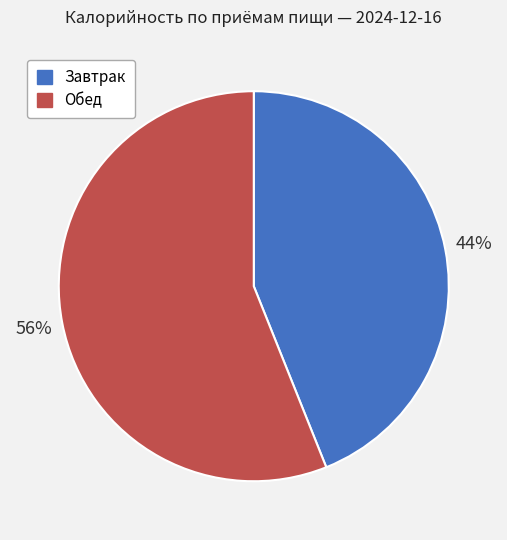

Combined, do Обед and Завтрак account for over 50%?

Yes